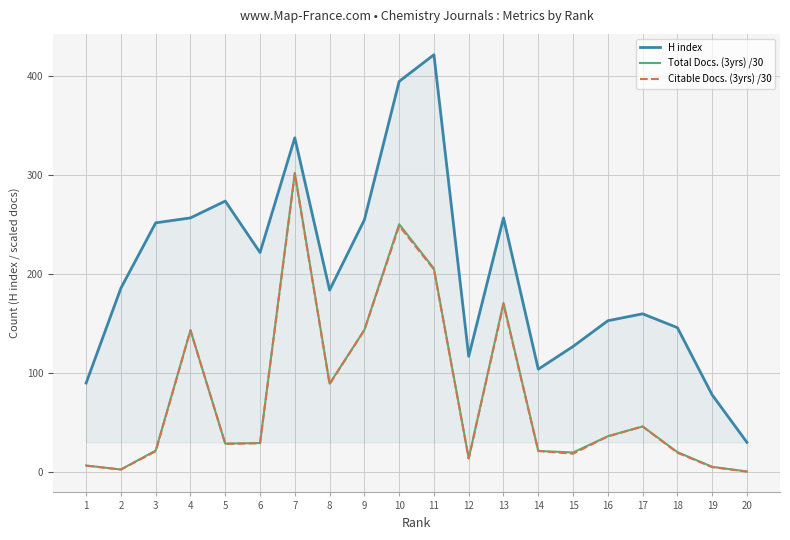

True or false: Total Docs. (3yrs) /30 and H index cross at least once.

False